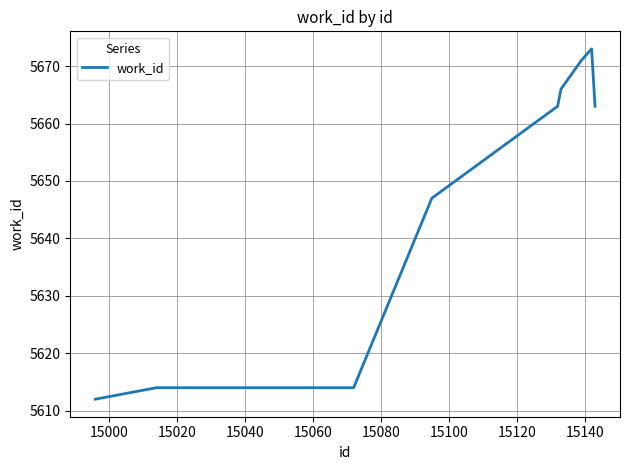

Does the chart display data point markers on the line(s)?

No